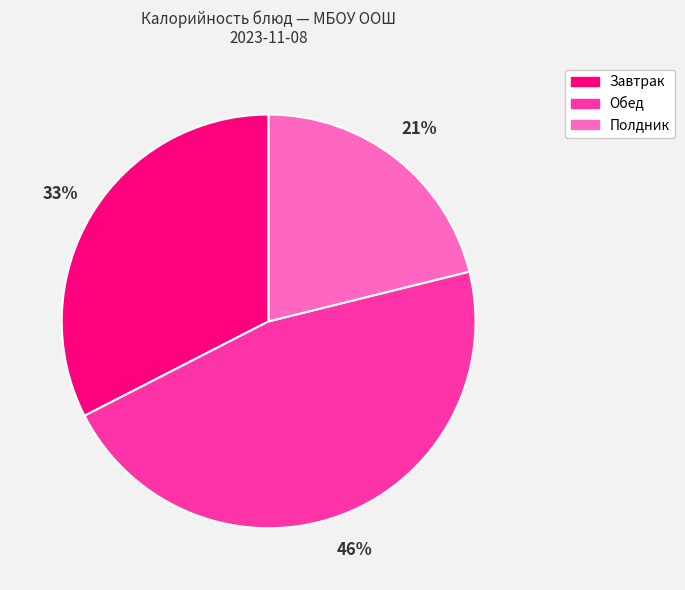

To the nearest percent, what is the average slice percentage?

33%